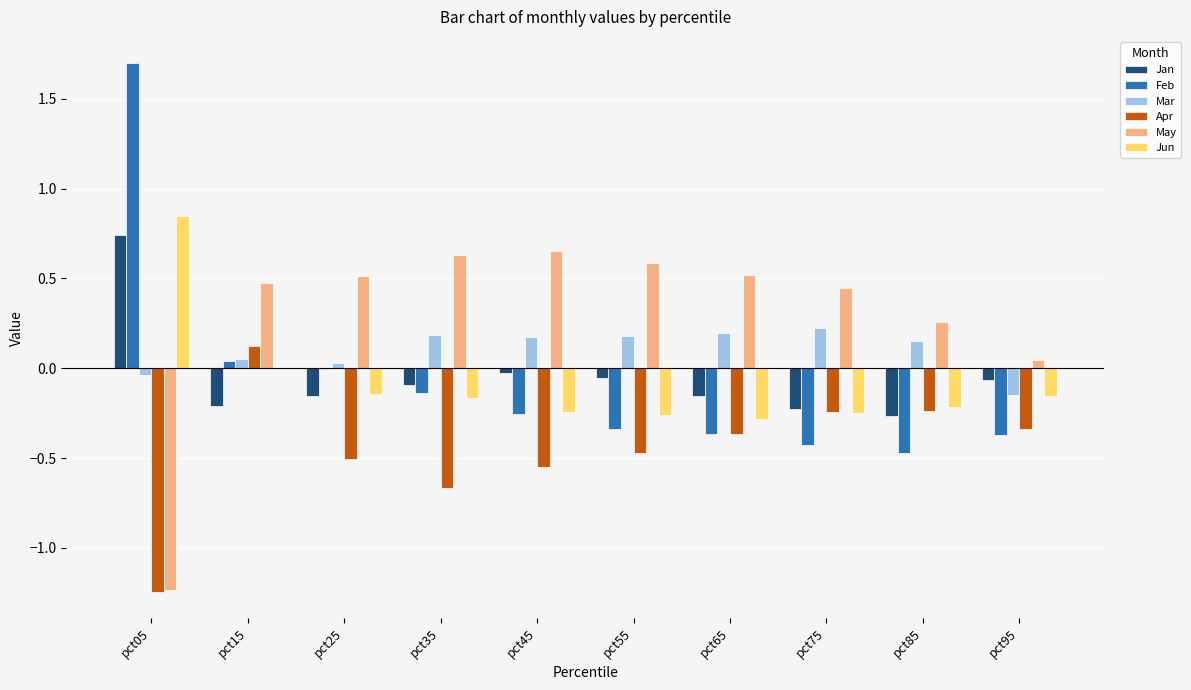

At which category does the chart reach its peak across all series?

pct05